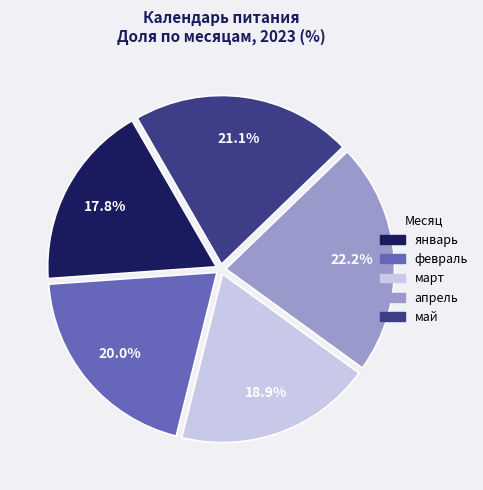

Between февраль and март, which is larger?

февраль